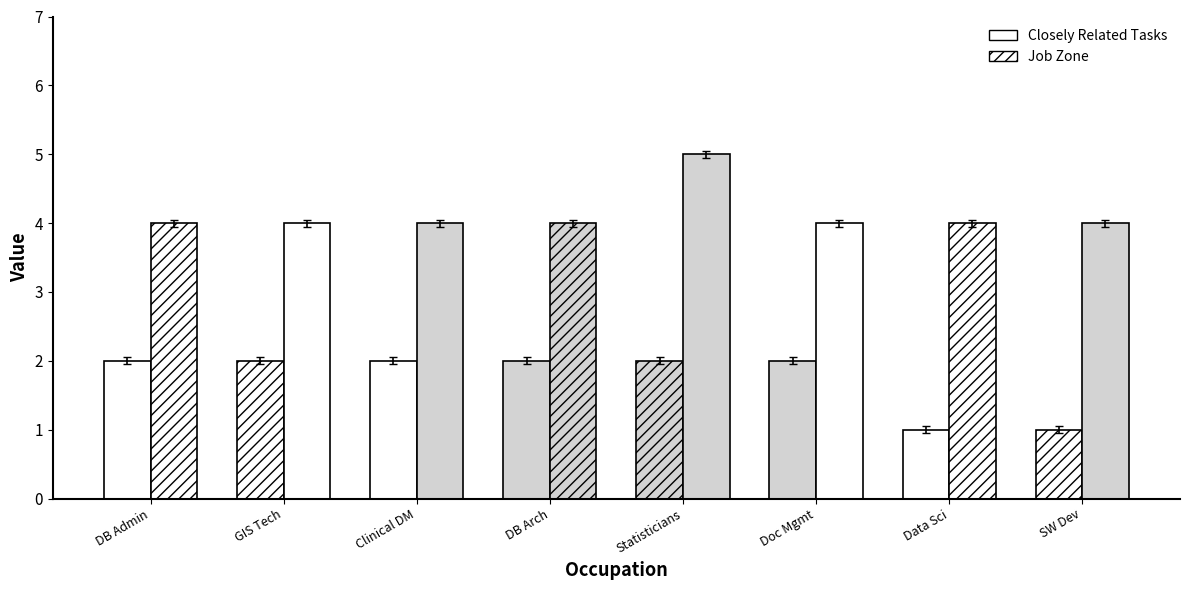

Are the bars horizontal?

No